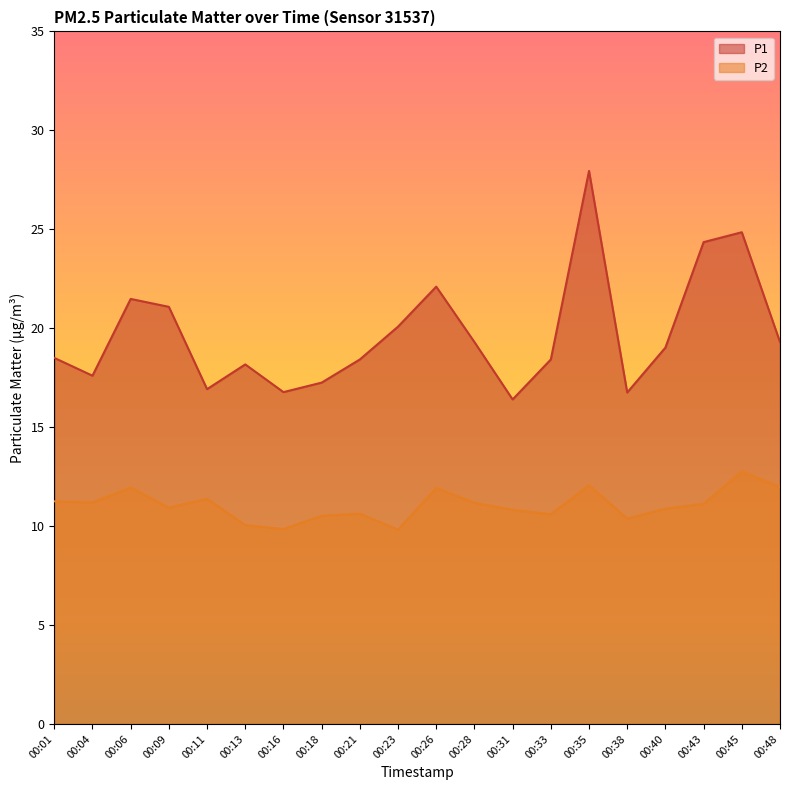

How many lines are shown in the chart?

2